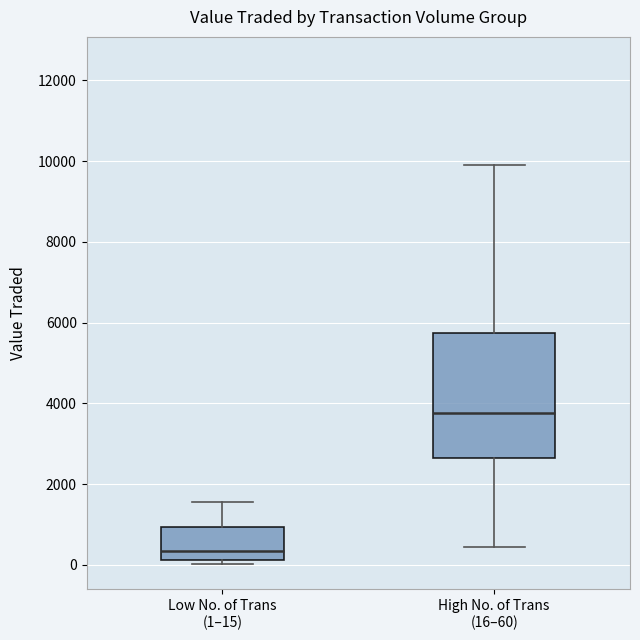

Reading left to right, transcribe this box plot: for each box, give where its median line is, the range the box spans, and where its two whiskers end, as read against the y-axis. The values are not printed on the chart, so give them approximately, as read against the axis.

Low No. of Trans (1–15): median 400, box 200 to 1000, whiskers 0 to 1600
High No. of Trans (16–60): median 3800, box 2600 to 5800, whiskers 400 to 10000